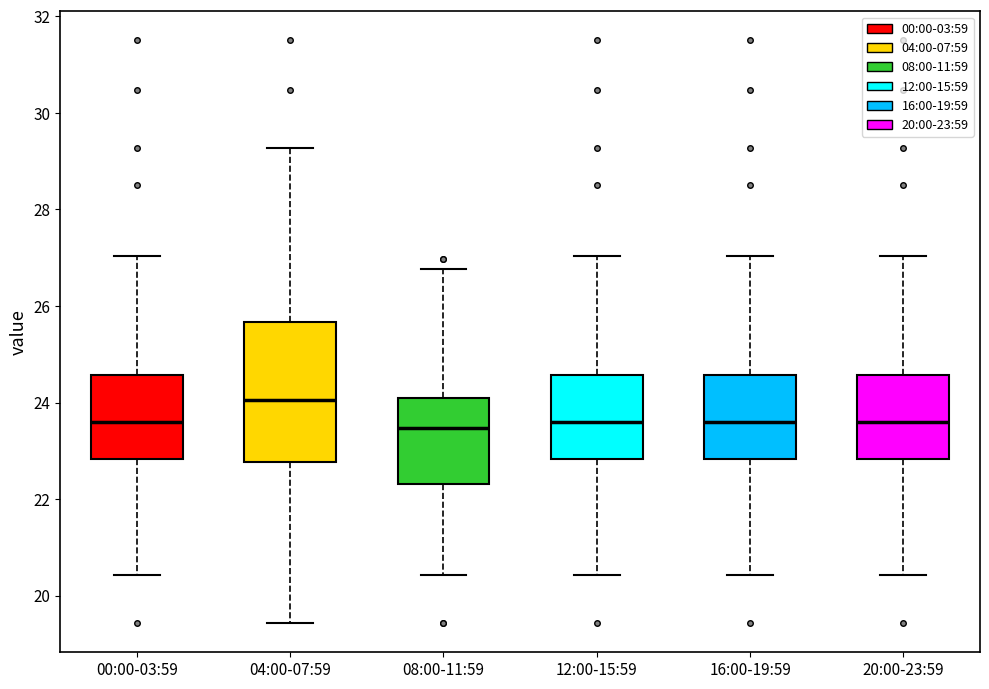

Reading left to right, read every box against the y-axis: the position of its median line, the range the box covers, and the ends of its whiskers. The values are not printed on the chart, so give them approximately, as read against the axis.

00:00-03:59: median 23.6, box 22.8 to 24.6, whiskers 20.4 to 27.0
04:00-07:59: median 24.0, box 22.8 to 25.6, whiskers 19.4 to 29.2
08:00-11:59: median 23.4, box 22.4 to 24.2, whiskers 20.4 to 26.8
12:00-15:59: median 23.6, box 22.8 to 24.6, whiskers 20.4 to 27.0
16:00-19:59: median 23.6, box 22.8 to 24.6, whiskers 20.4 to 27.0
20:00-23:59: median 23.6, box 22.8 to 24.6, whiskers 20.4 to 27.0